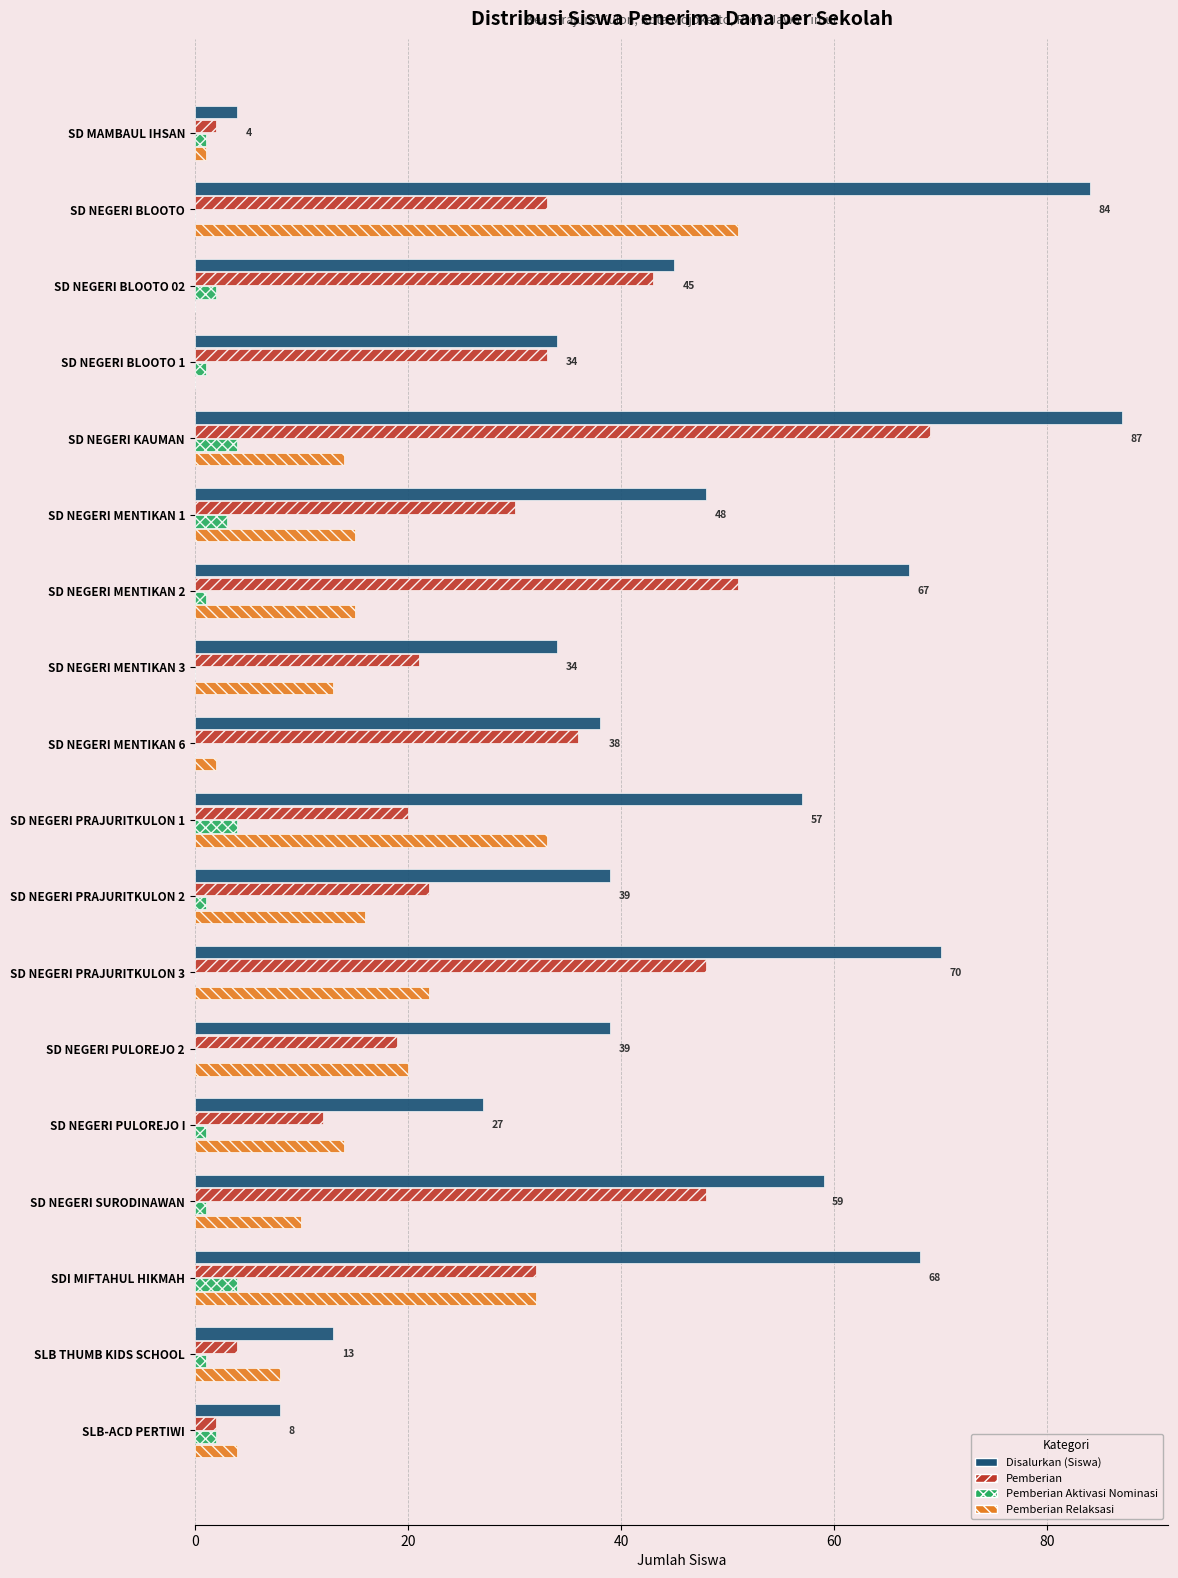

Which series has the largest total across all categories?

Disalurkan (Siswa)